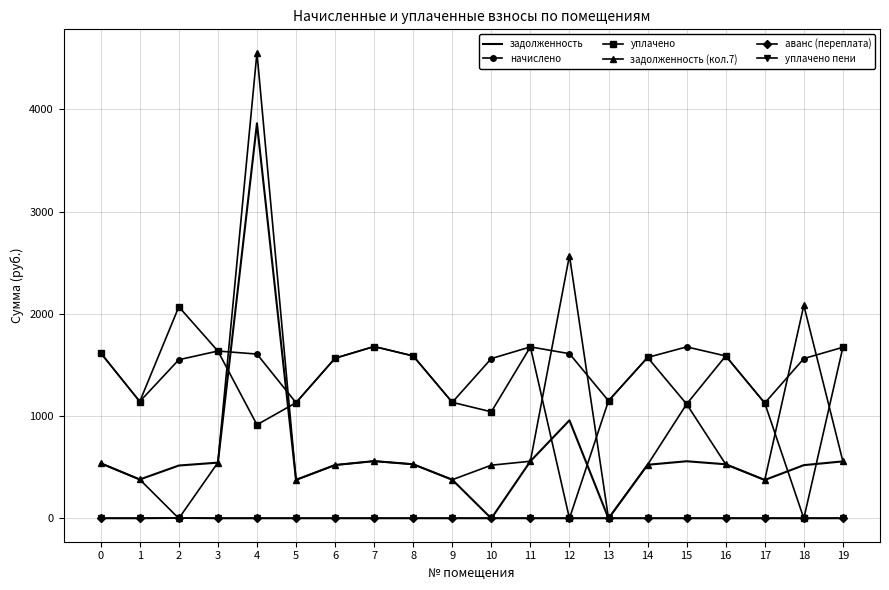

How many series are shown in this chart?

6